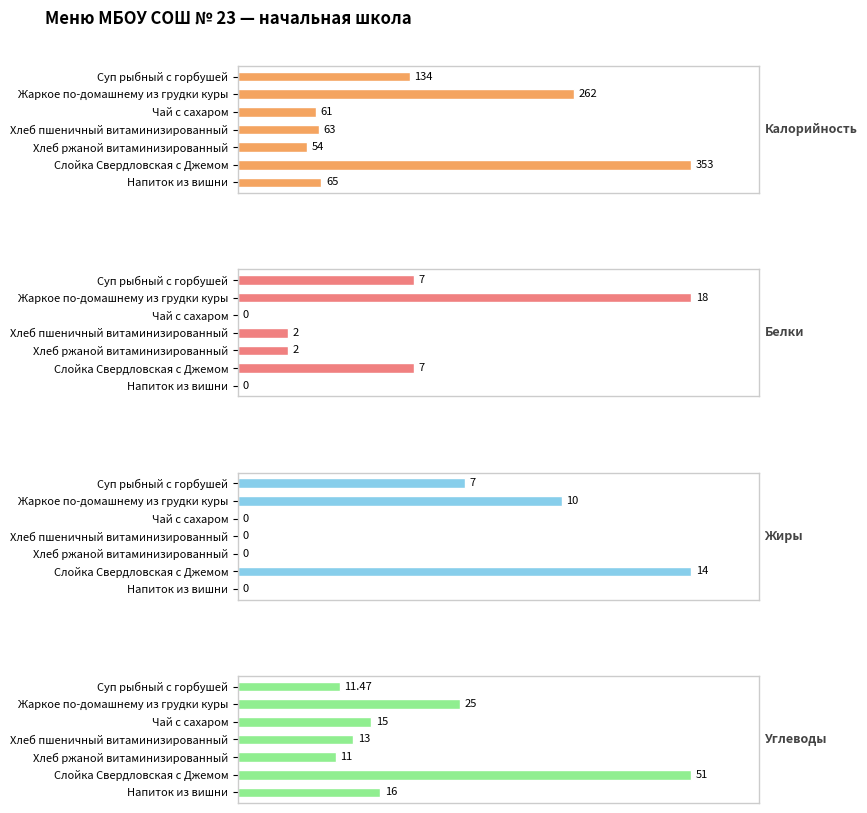

Rank the series by their maximum value, from lowest to highest.

Жиры, Белки, Углеводы, Калорийность